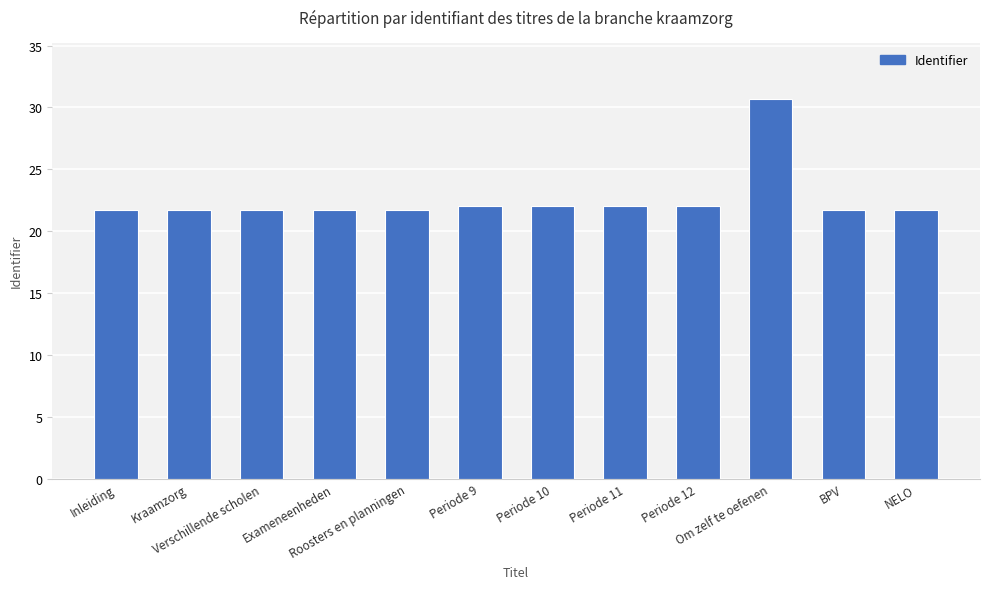

Reading left to right, extract all data points from this chart.

21.7	21.7	21.7	21.7	21.7	22.0	22.0	22.0	22.0	30.6	21.7	21.7